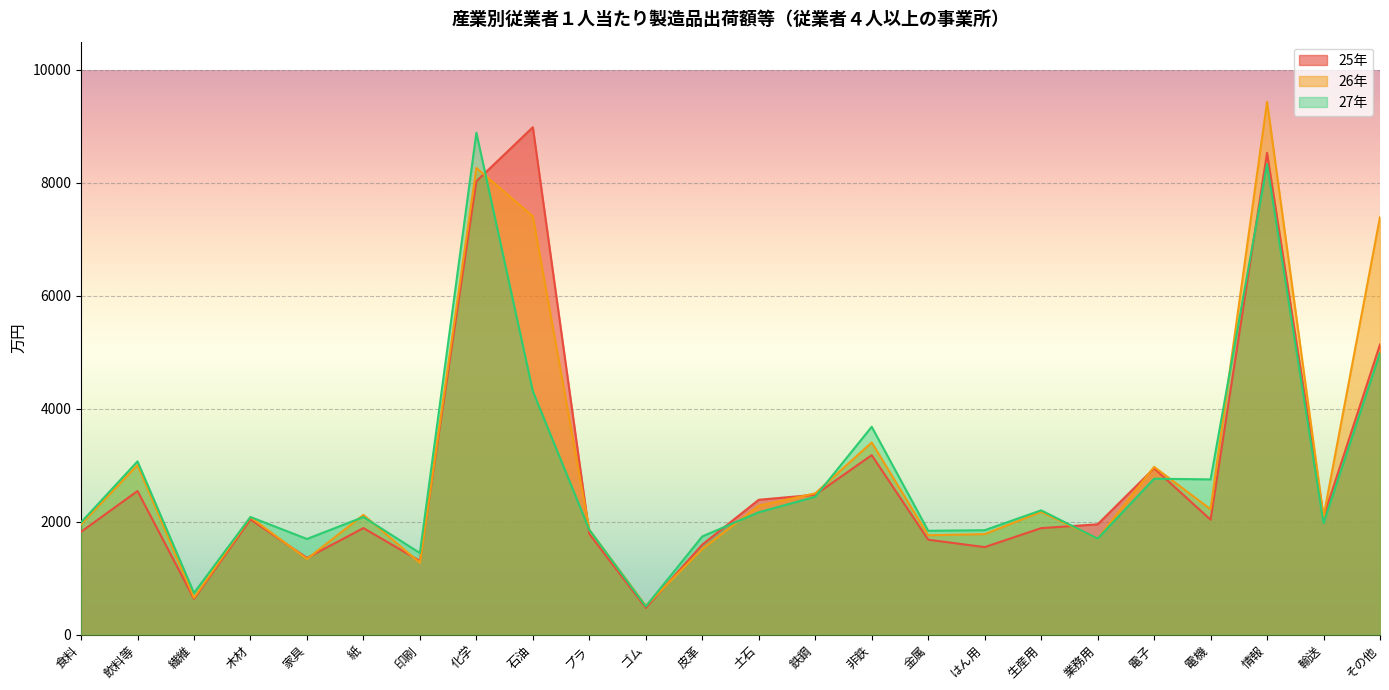

How many times do 27年 and 26年 cross each other?

11